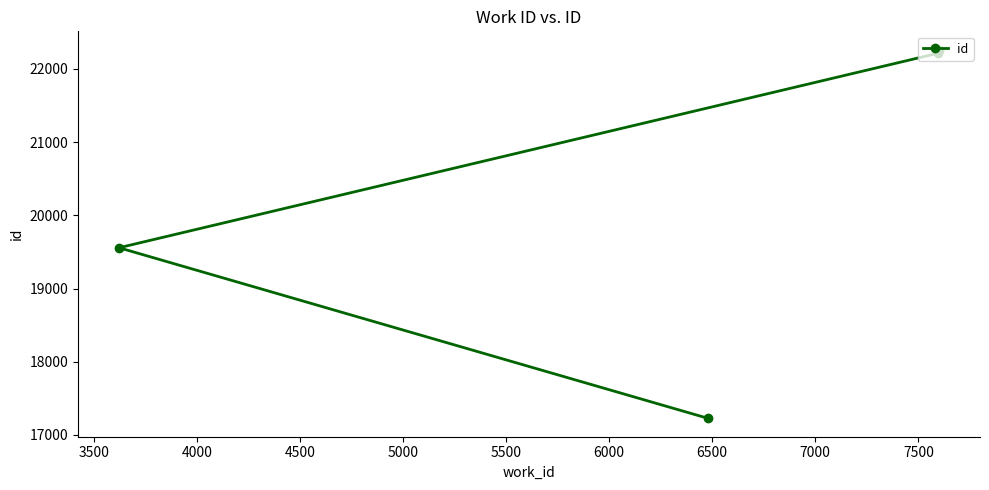

What is the difference between the maximum and minimum values?

5033